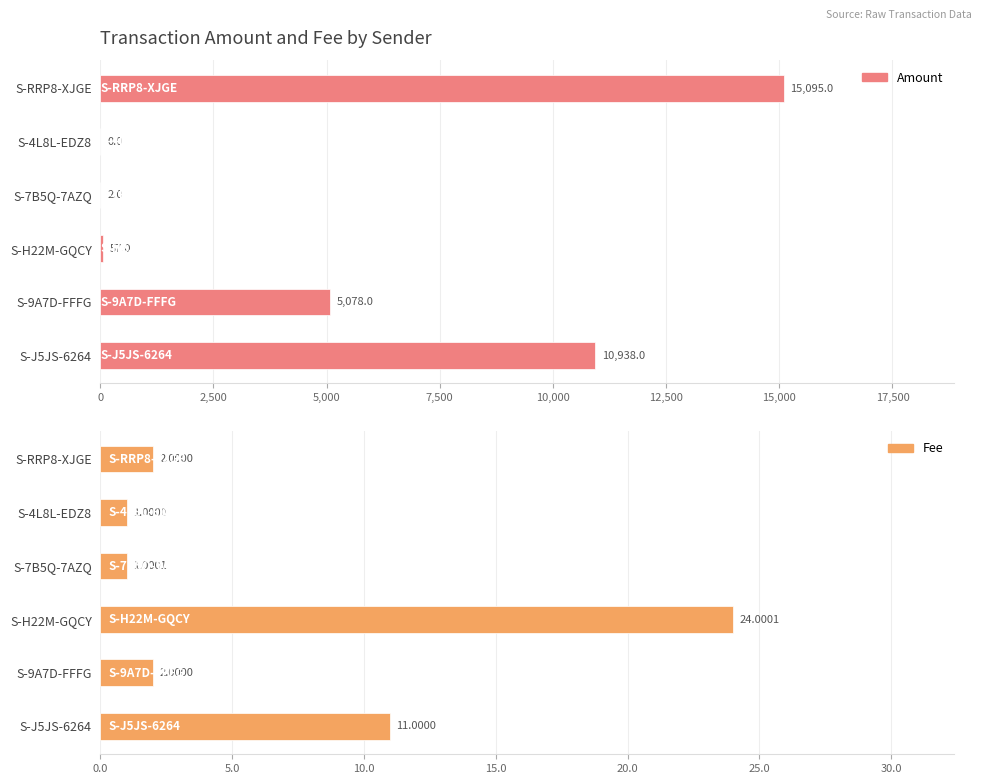

What is the value of the Fee bar at the 5th from the left?

1.0